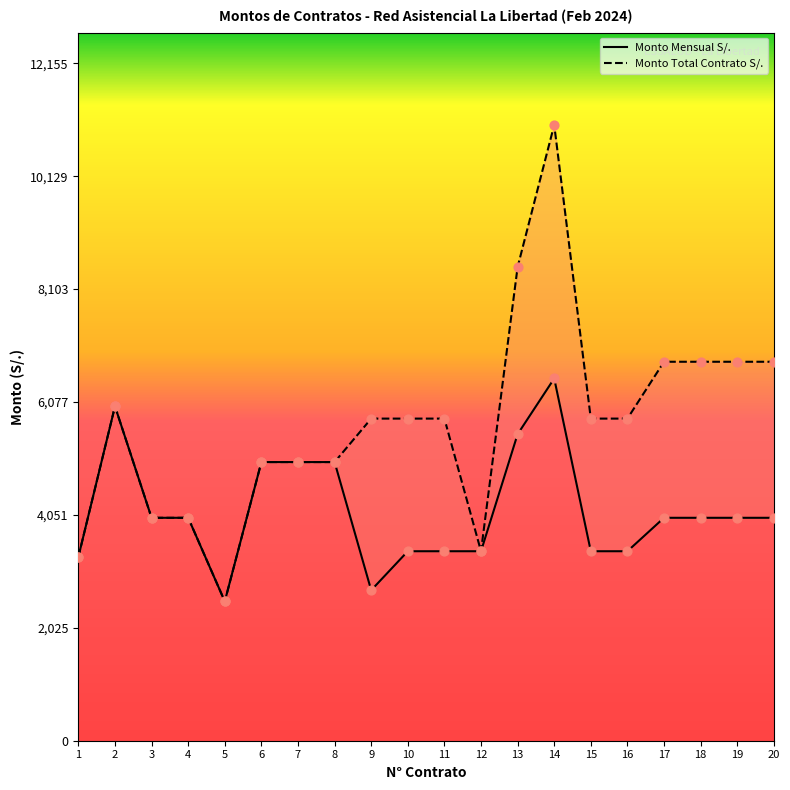

Which series reaches the minimum Y coordinate?

Monto Mensual S/.